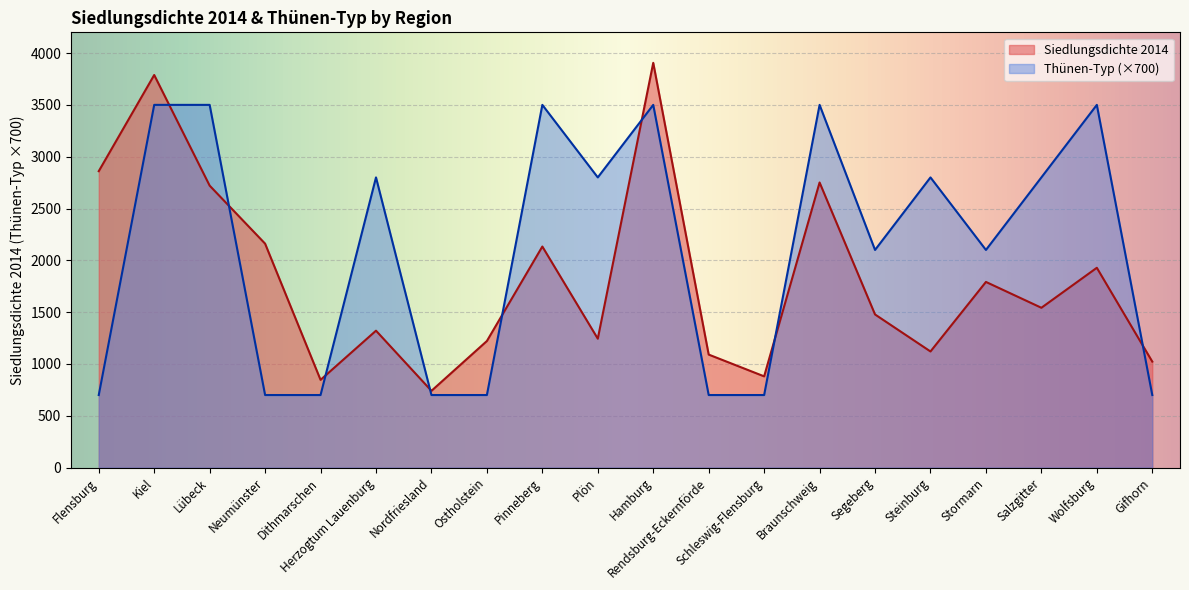

What is the label of the 14th point from the left?

Braunschweig